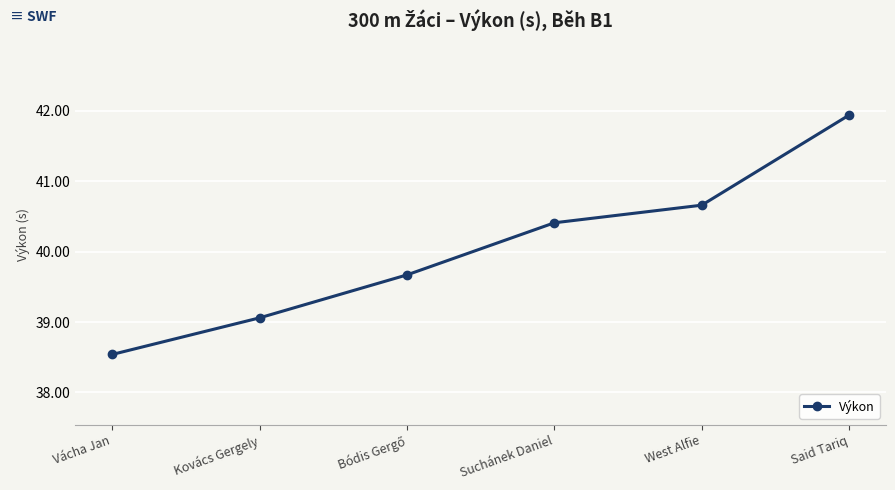

What is the change in value from West Alfie to Said Tariq?

+1.3